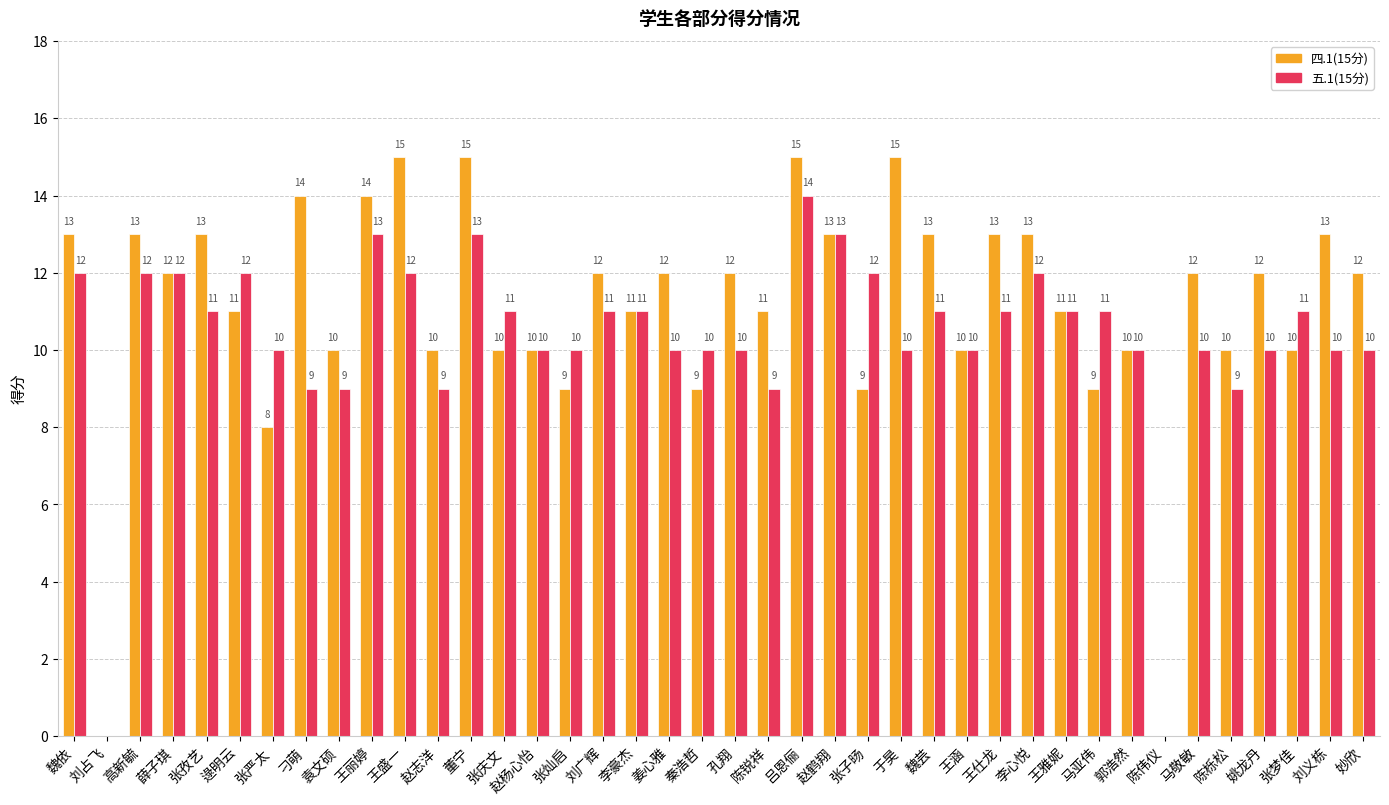

At which label does 五.1(15分) reach its peak?

吕恩俪